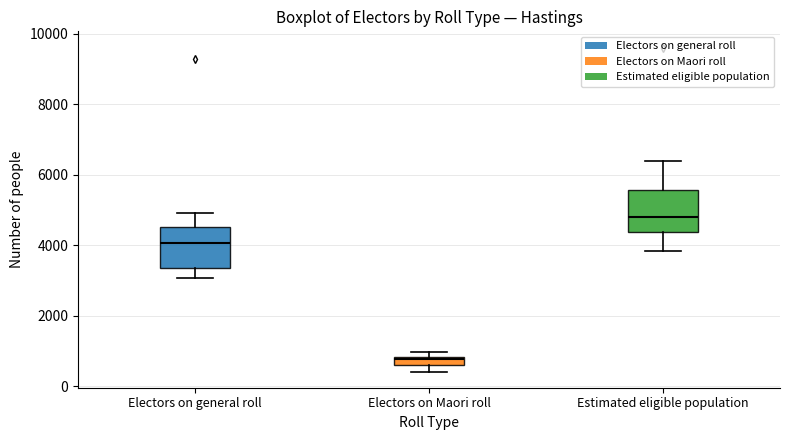

Which box has the highest median line?

Estimated eligible population